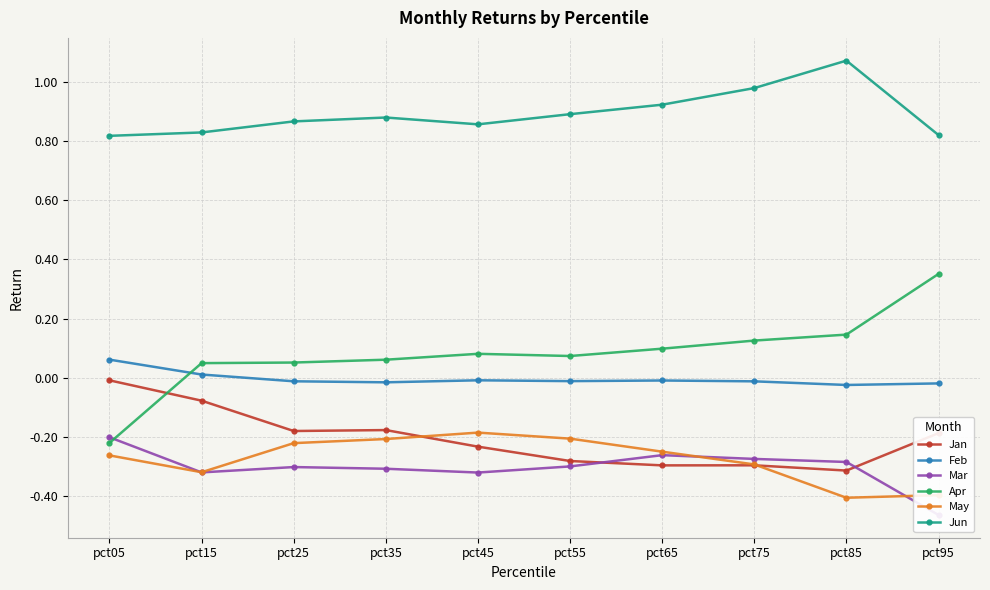

At which label is Mar closest to 0?

pct05